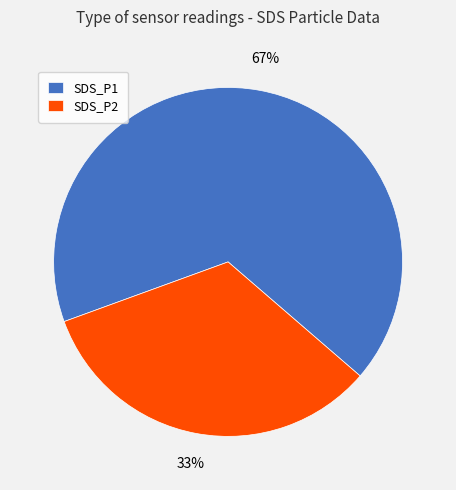

Which slice is the largest?

SDS_P1